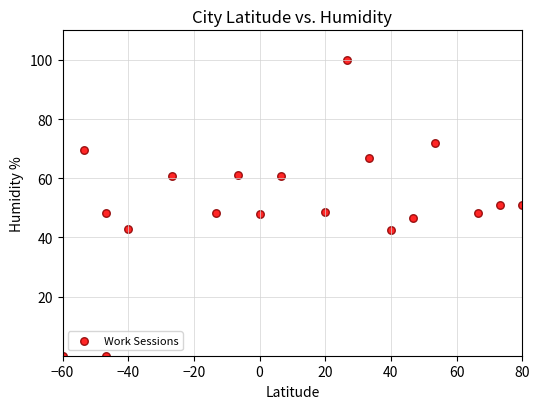

What is the range of X values (max minus min)?

140.0